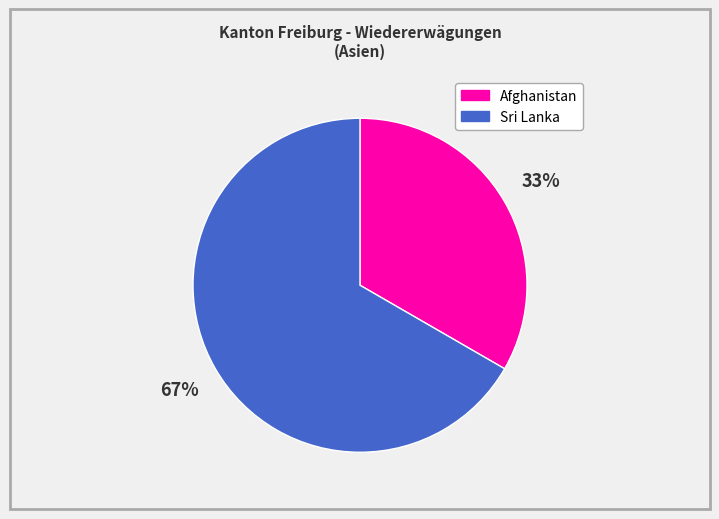

To the nearest percent, what is the average slice percentage?

50%